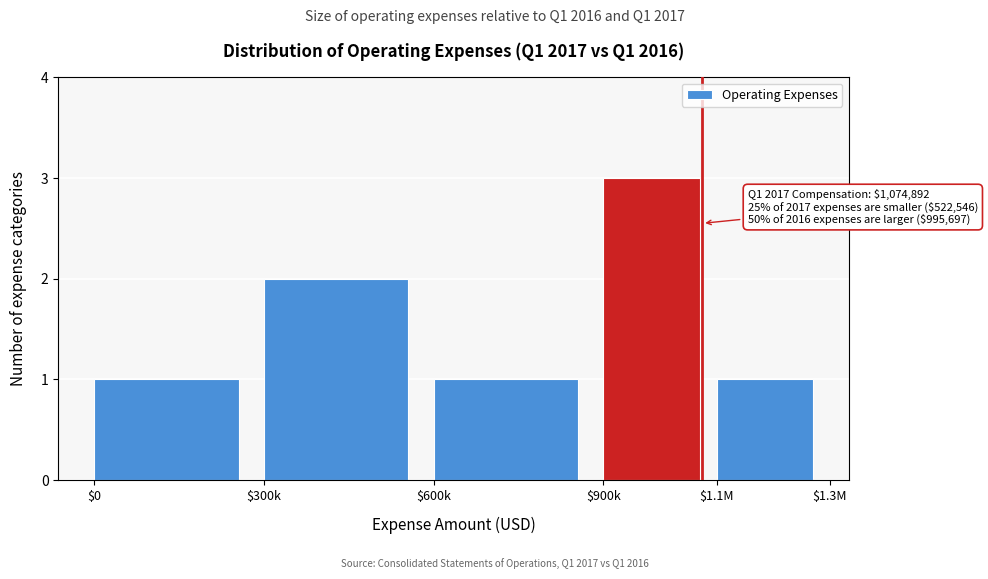

Reading left to right, what are all the values shown in this chart?

1	2	1	3	1